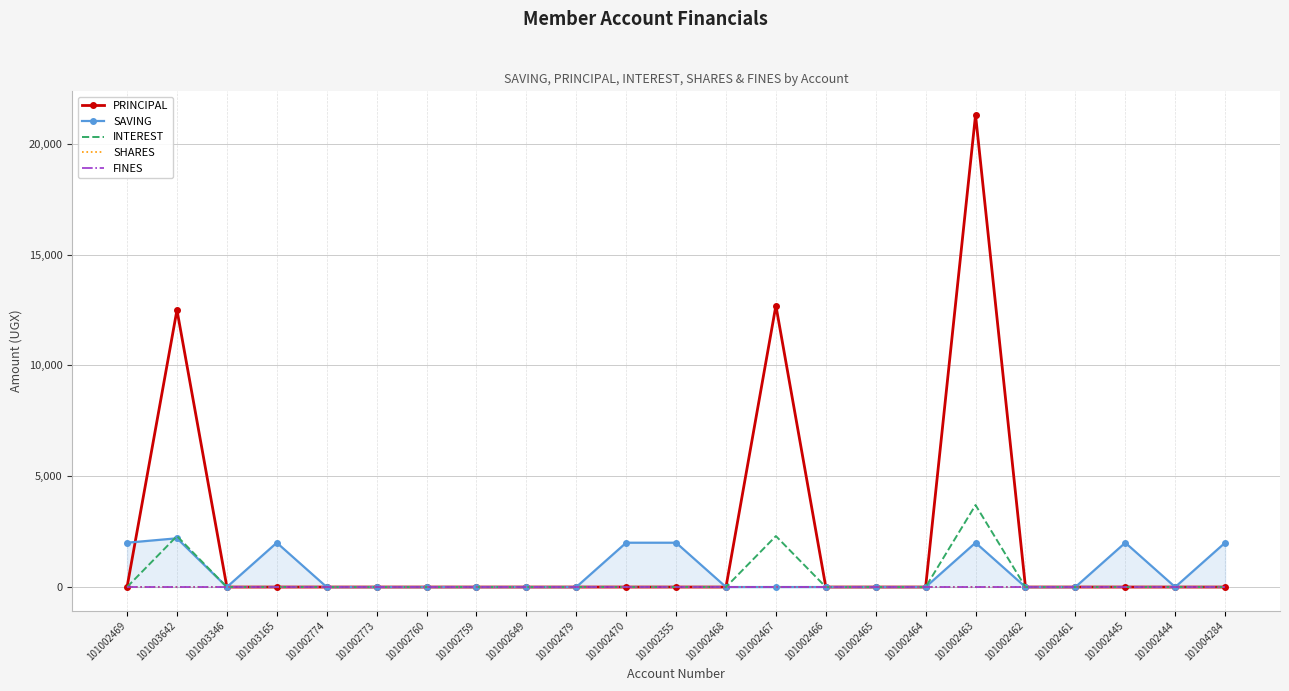

At how many categories does at least one series exceed 1588?

9